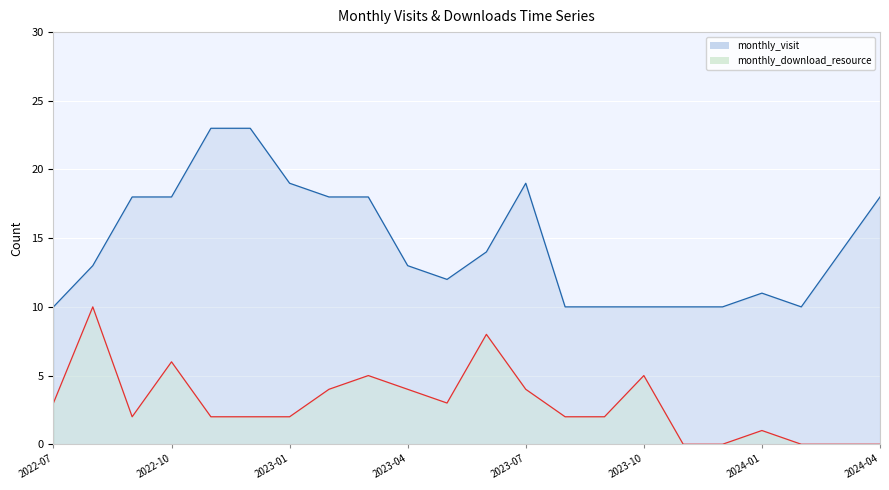

The monthly_download_resource series shows 5 at 2023-03. True or false?

True